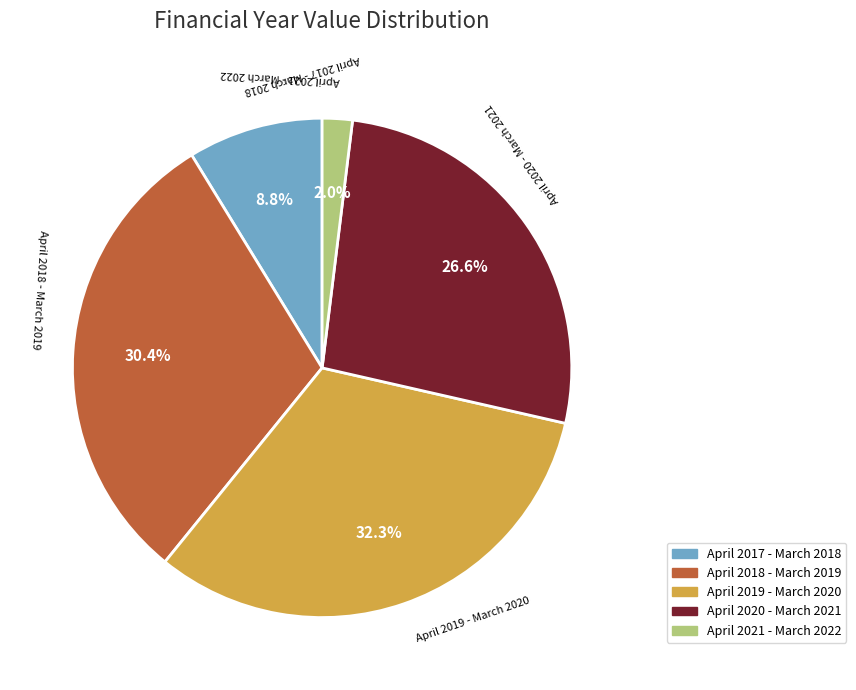

Between April 2020 - March 2021 and April 2018 - March 2019, which is larger?

April 2018 - March 2019